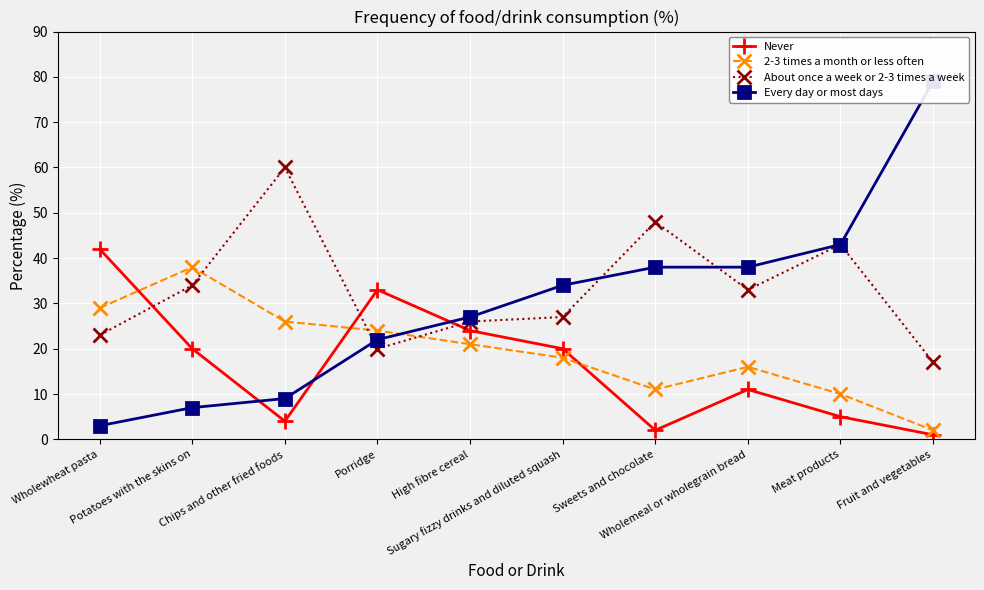

Where does the Never series first go above 20?

Wholewheat pasta